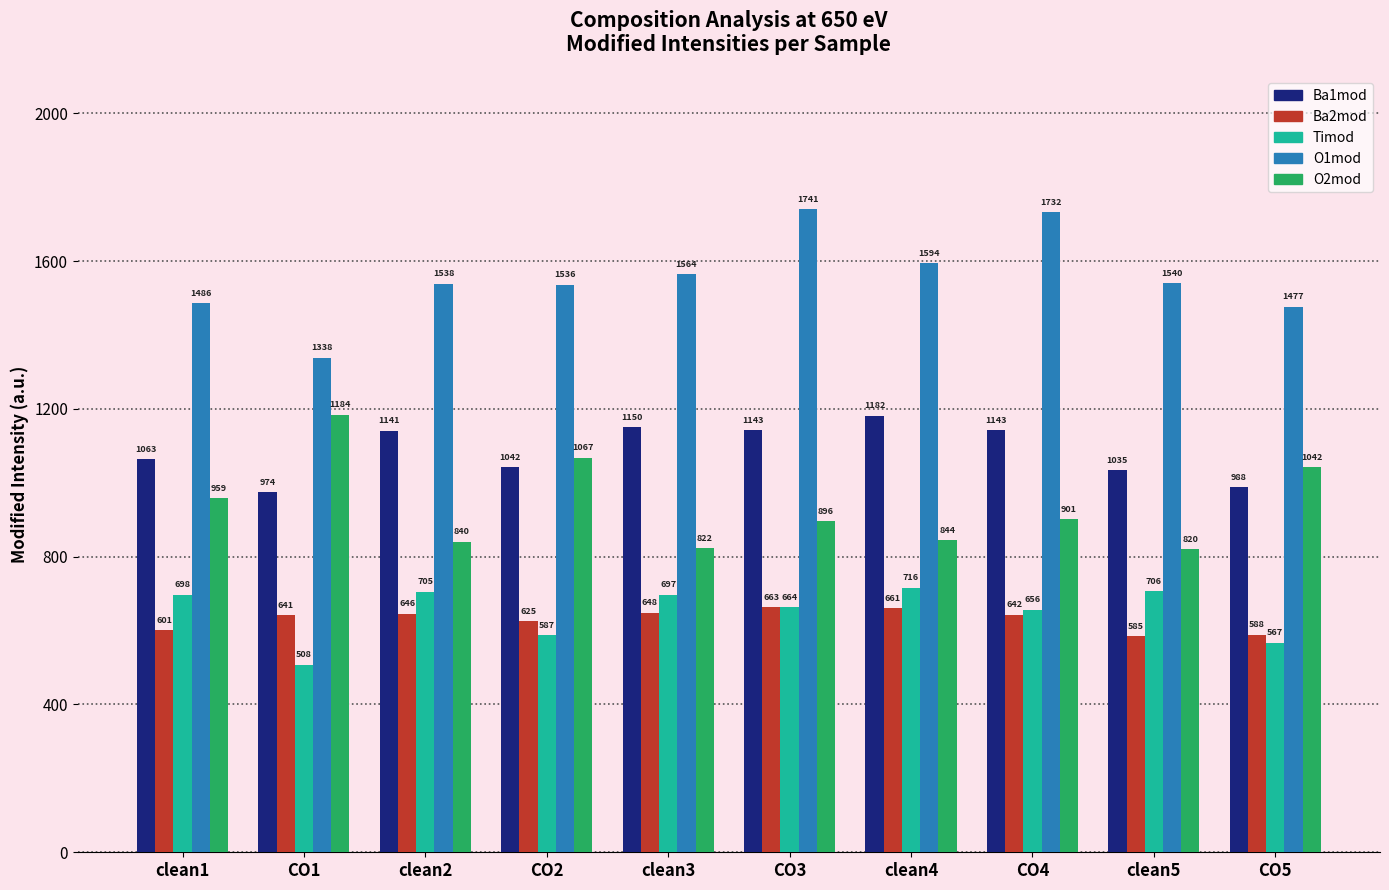

What is the greatest value displayed?

1740.6